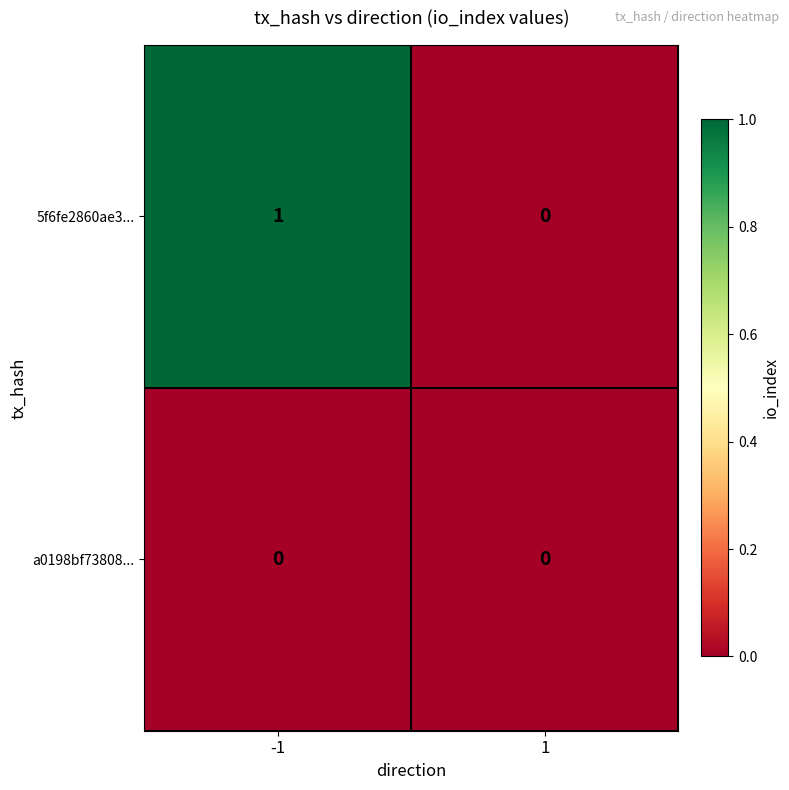

True or false: a0198bf73808... has a value of 0 at -1.

True